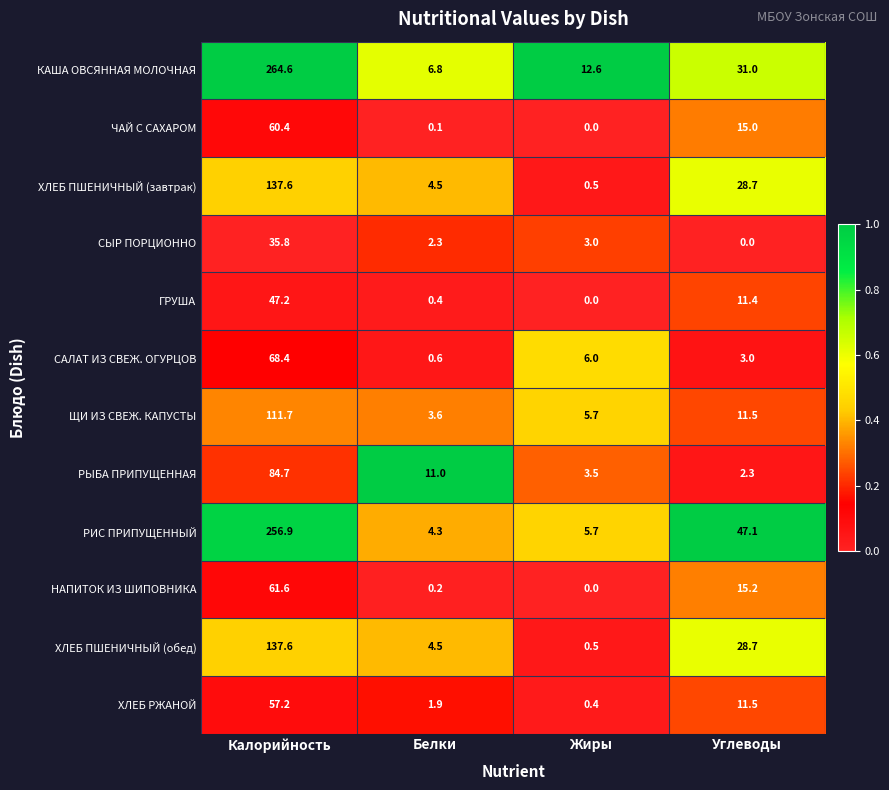

Between Белки and Углеводы, which series saw the biggest shift?

РИС ПРИПУЩЕННЫЙ